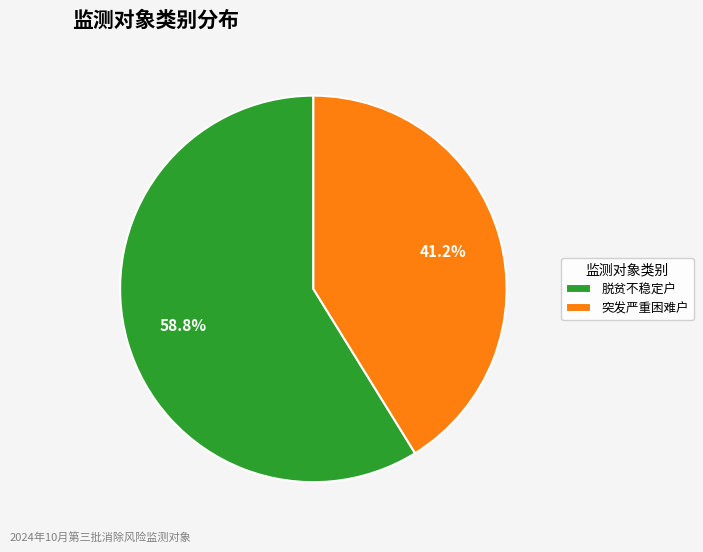

Count the number of slices in the pie.

2